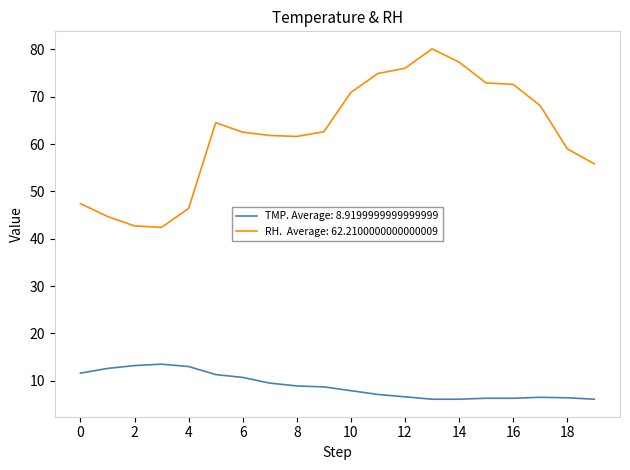

What is the minimum value shown in the chart?

6.1